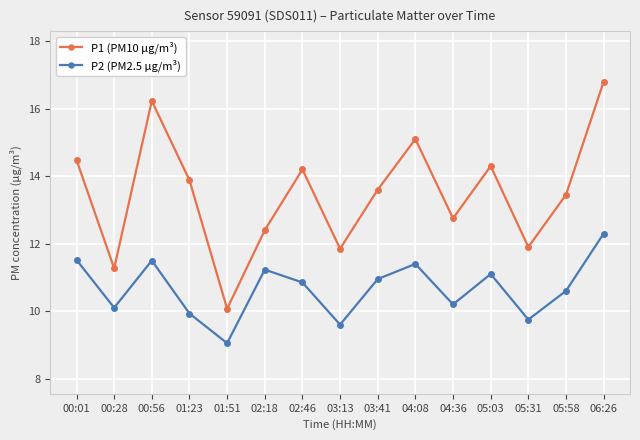

Which series changed the most between 00:56 and 02:18?

P1 (PM10 µg/m³)